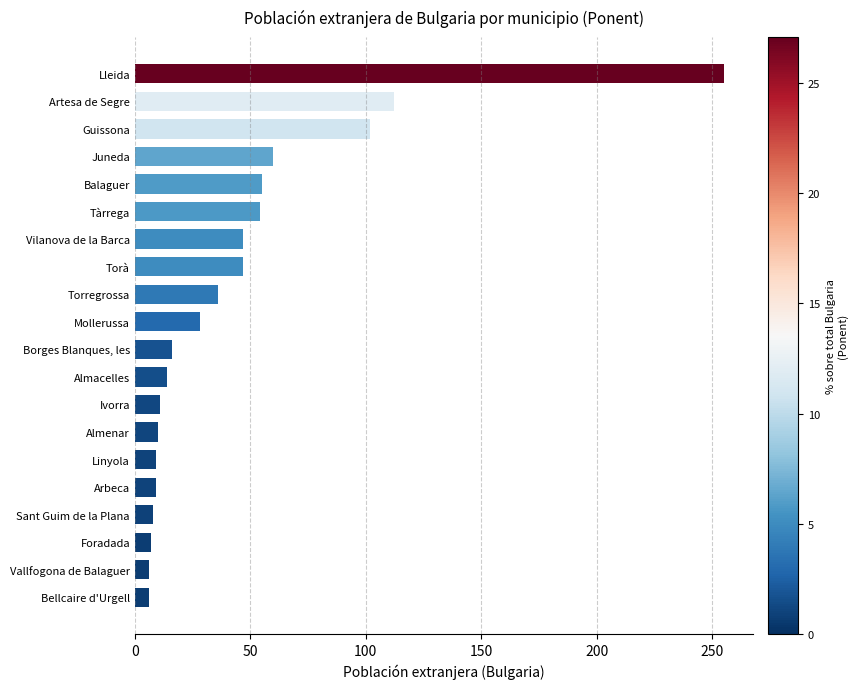

Is it true that the value at Arbeca is 9?

True